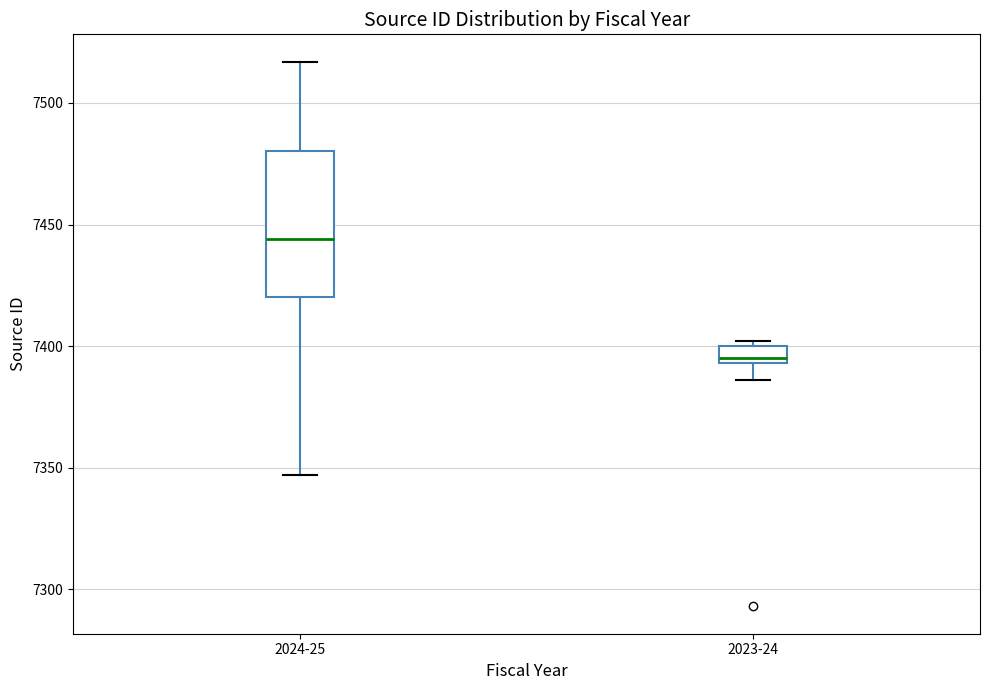

Which box's median line is the lowest?

2023-24